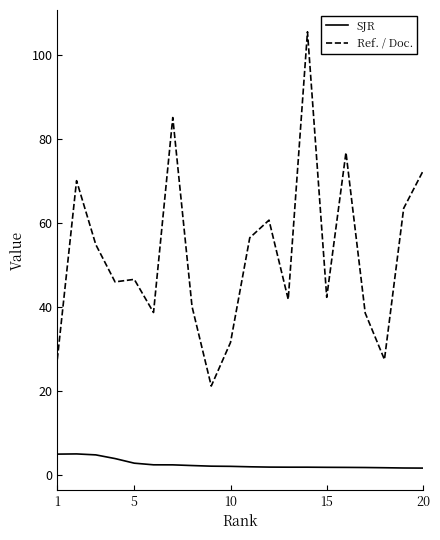

What is the highest value of the Ref. / Doc. series?

105.4